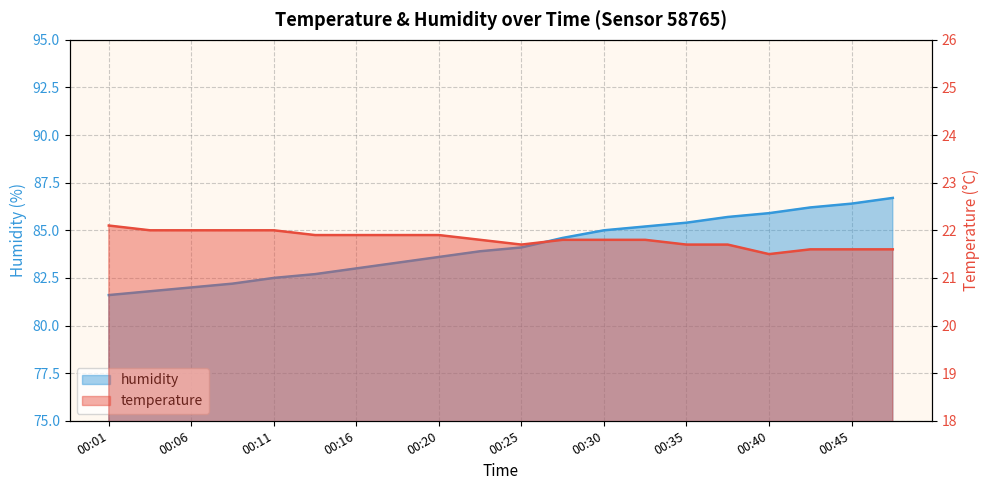

True or false: temperature and humidity intersect in this chart.

False